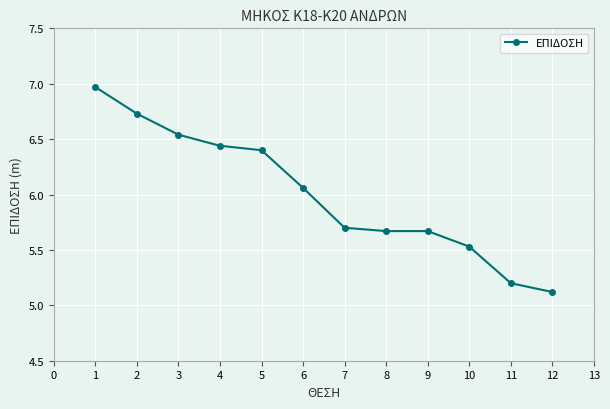

Between 12 and 8, which is larger?

8